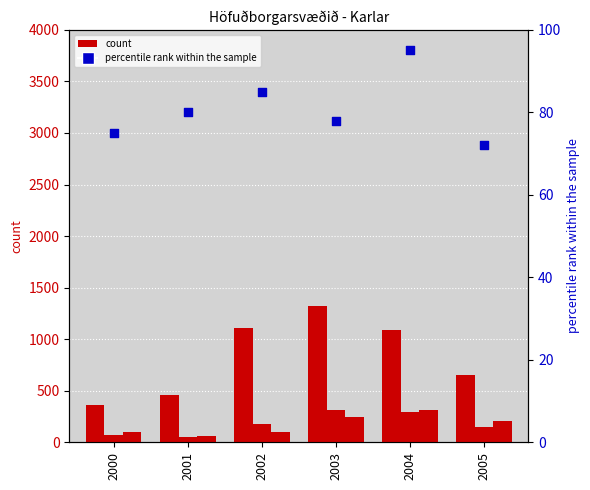

What is the total value across all series at 2002?

1472